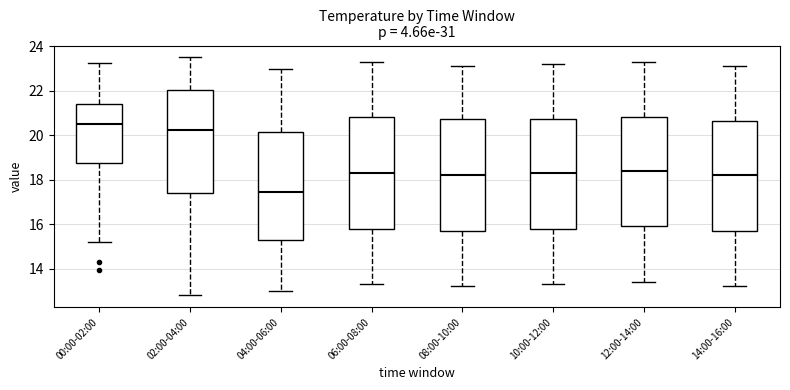

Reading left to right, transcribe this box plot: for each box, give where its median line is, the range the box spans, and where its two whiskers end, as read against the y-axis. The values are not printed on the chart, so give them approximately, as read against the axis.

00:00-02:00: median 20.4, box 18.8 to 21.4, whiskers 15.2 to 23.2
02:00-04:00: median 20.2, box 17.4 to 22.0, whiskers 12.8 to 23.6
04:00-06:00: median 17.4, box 15.4 to 20.2, whiskers 13.0 to 23.0
06:00-08:00: median 18.4, box 15.8 to 20.8, whiskers 13.4 to 23.4
08:00-10:00: median 18.2, box 15.8 to 20.8, whiskers 13.2 to 23.2
10:00-12:00: median 18.4, box 15.8 to 20.8, whiskers 13.4 to 23.2
12:00-14:00: median 18.4, box 16.0 to 20.8, whiskers 13.4 to 23.4
14:00-16:00: median 18.2, box 15.8 to 20.6, whiskers 13.2 to 23.2